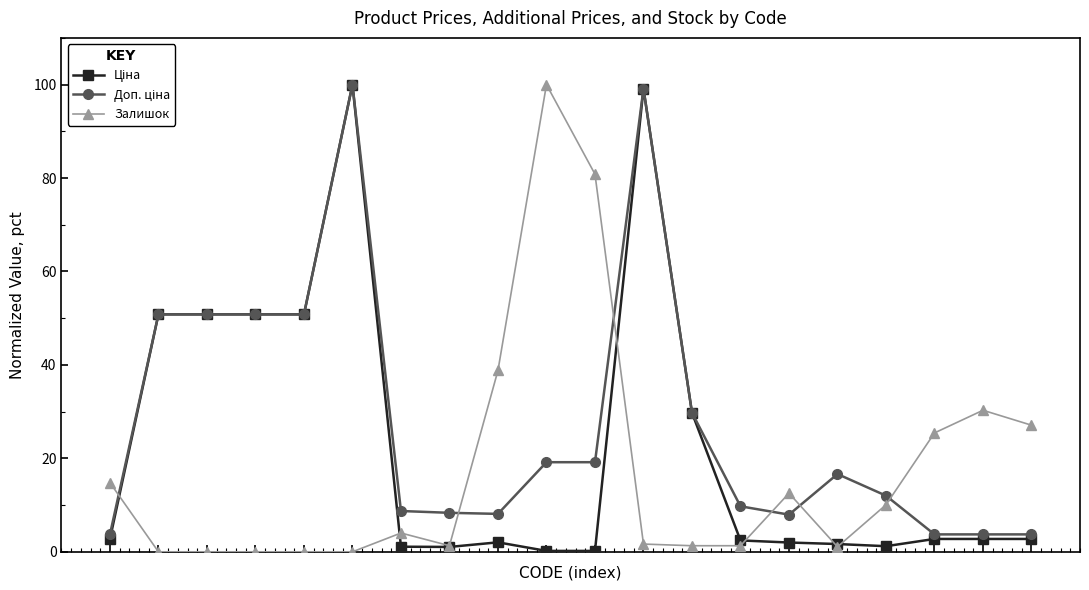

True or false: Залишок has more than 2 points higher than both neighbors.

True